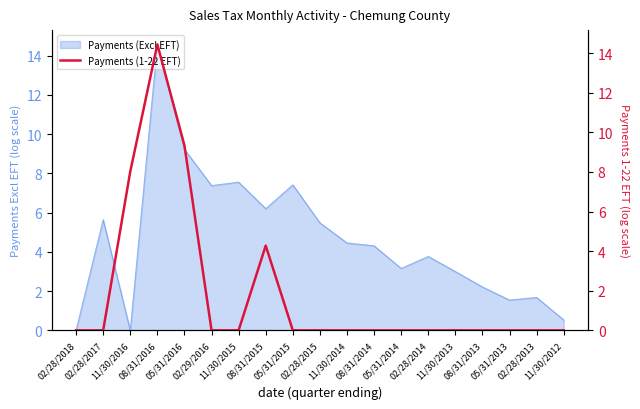

Is it true that the value at 08/31/2013 is 0.0?

True